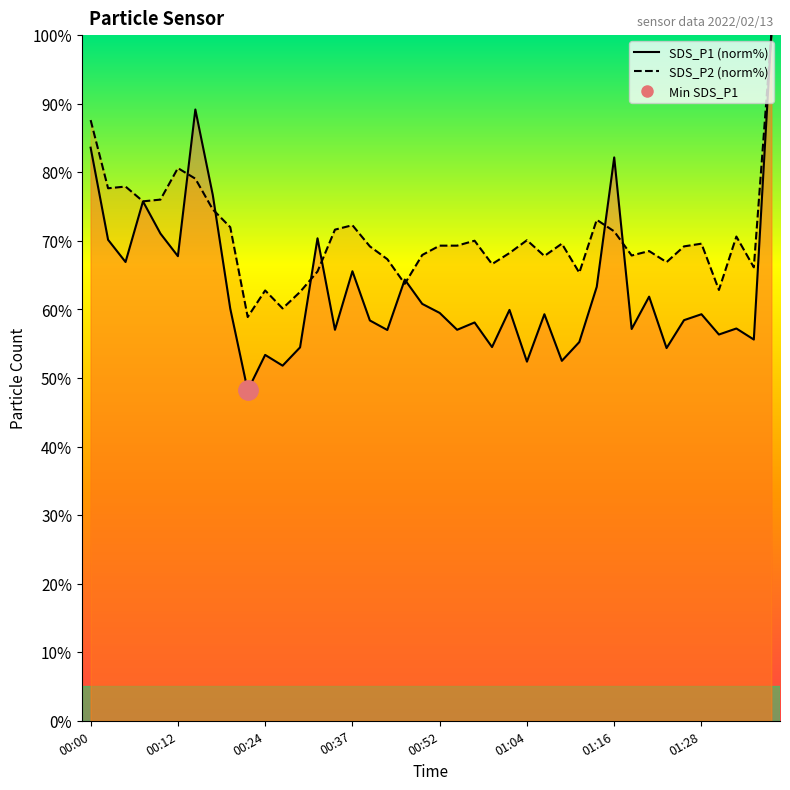

Rank the series at 00:19 from lowest to highest value.

SDS_P1, SDS_P2